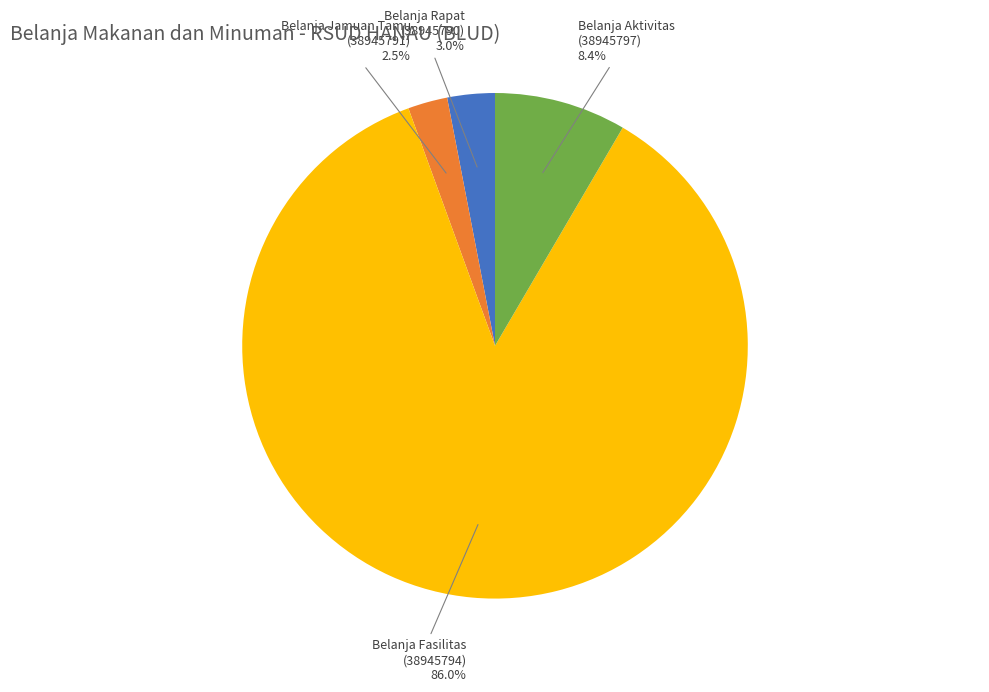

Do Belanja Fasilitas (38945794) and Belanja Aktivitas (38945797) together represent more than half of the pie?

Yes